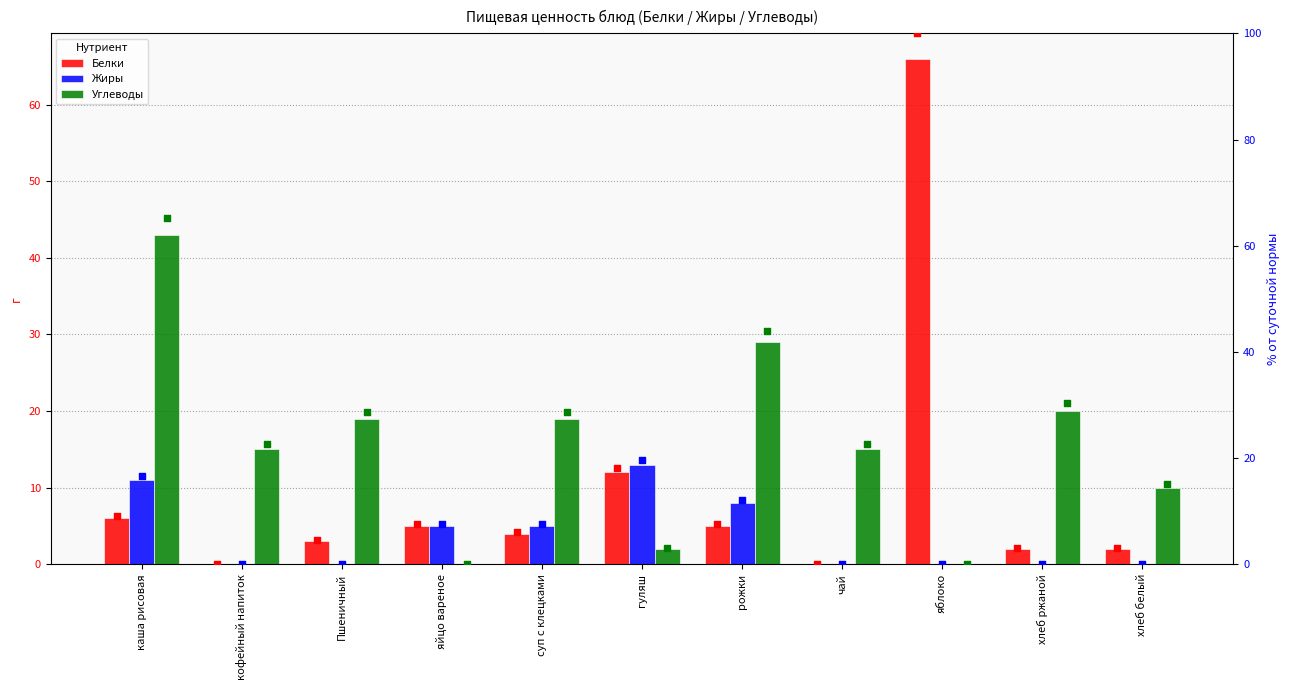

Which series reaches the maximum Y coordinate?

Белки % scaled